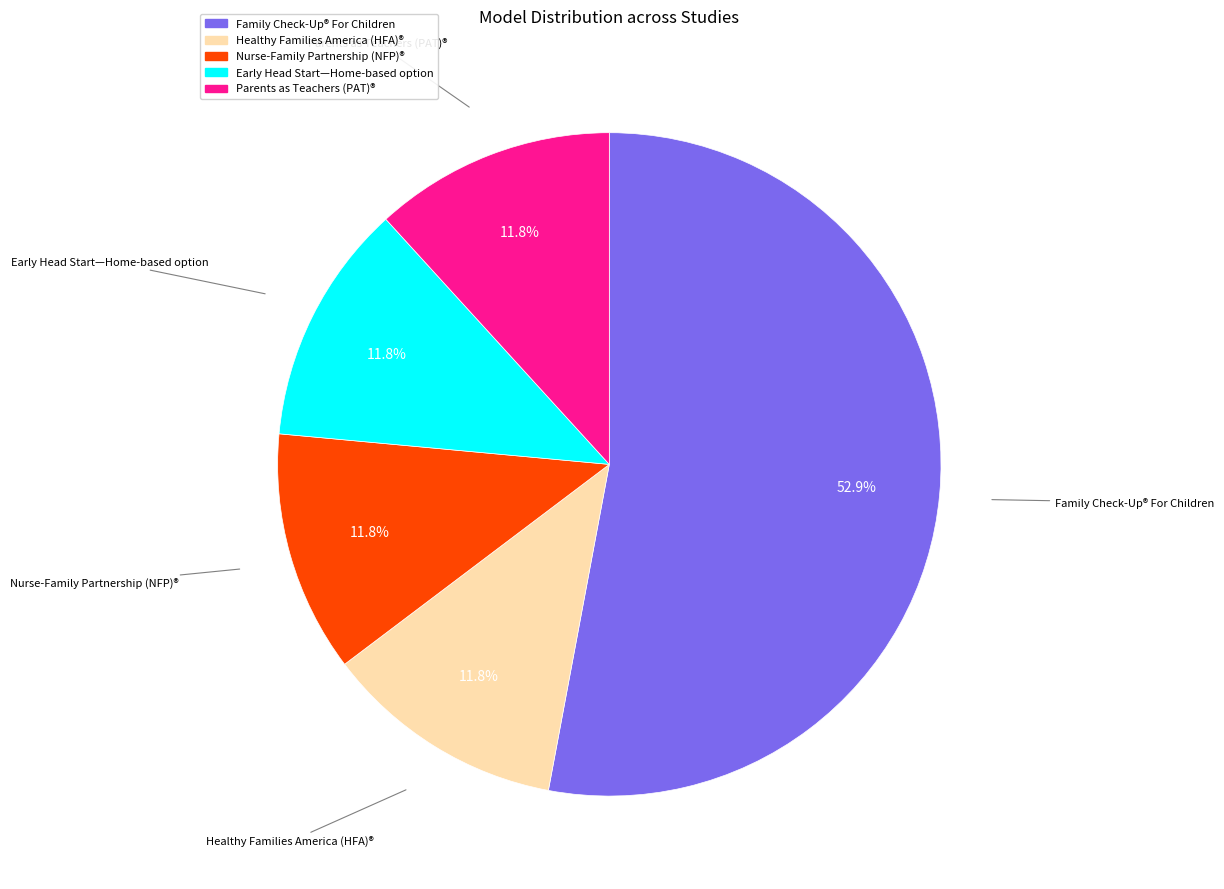

What percentage is the Family Check-Up® For Children slice, to the nearest percent?

53%